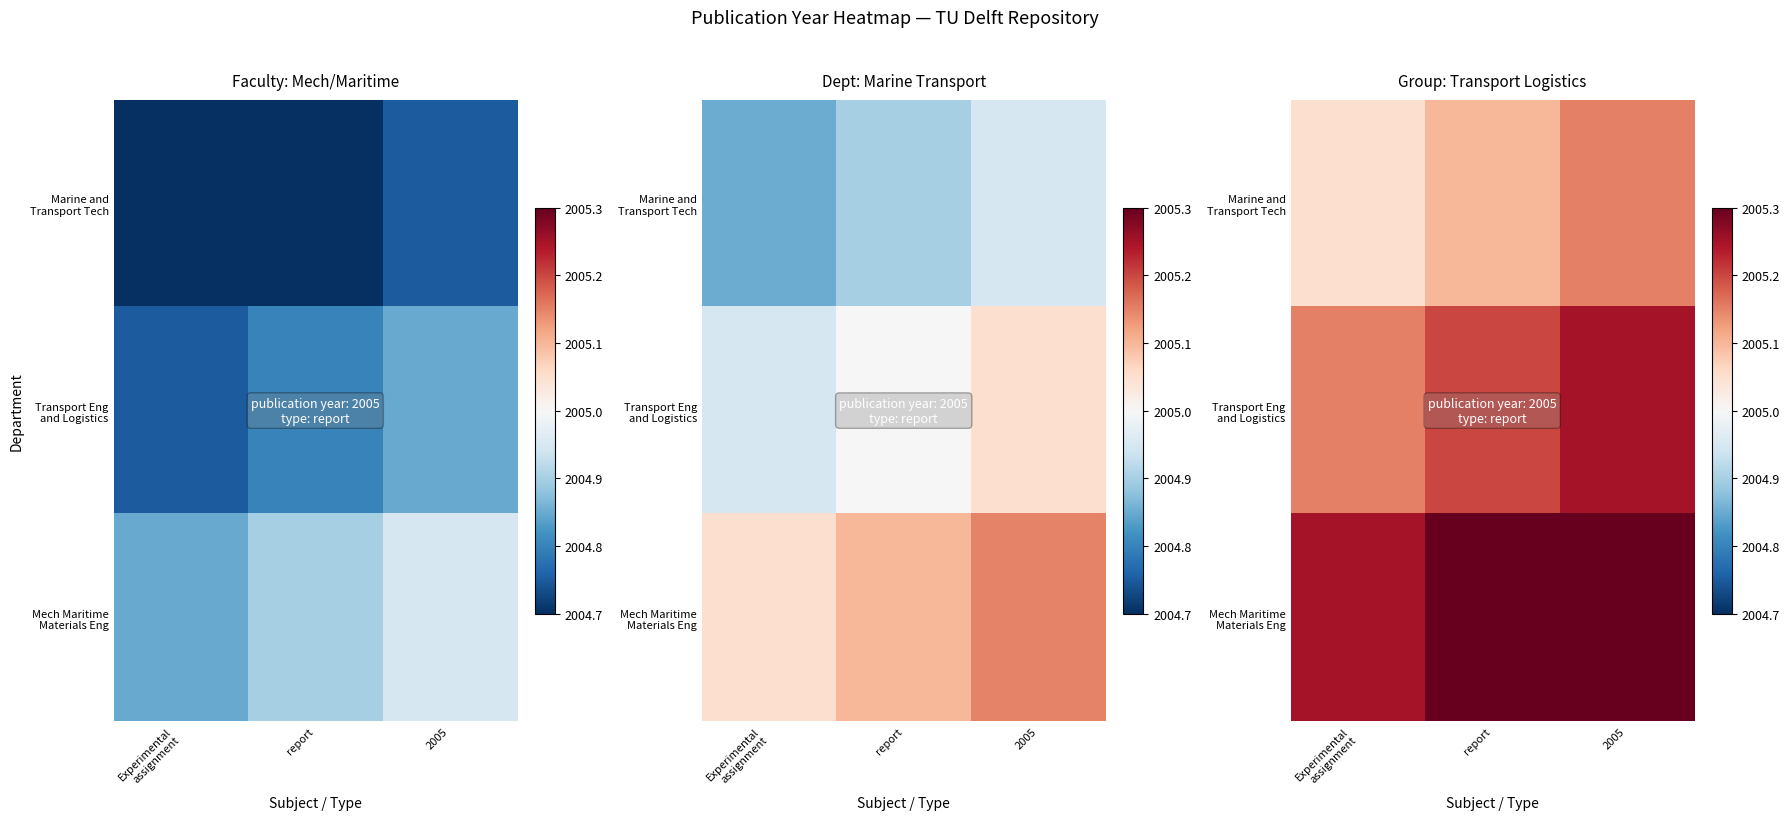

What is the maximum value for Mech Maritime Materials Eng?

2005.3